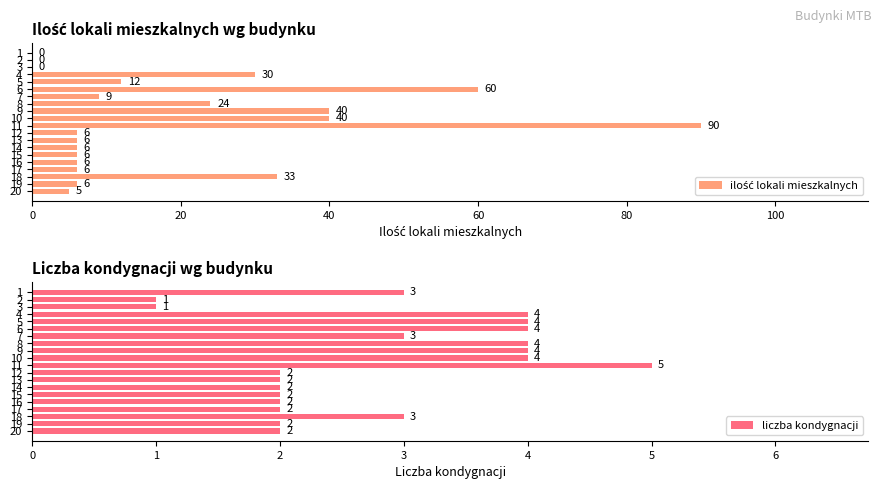

How many liczba kondygnacji values are between 2 and 4?

17